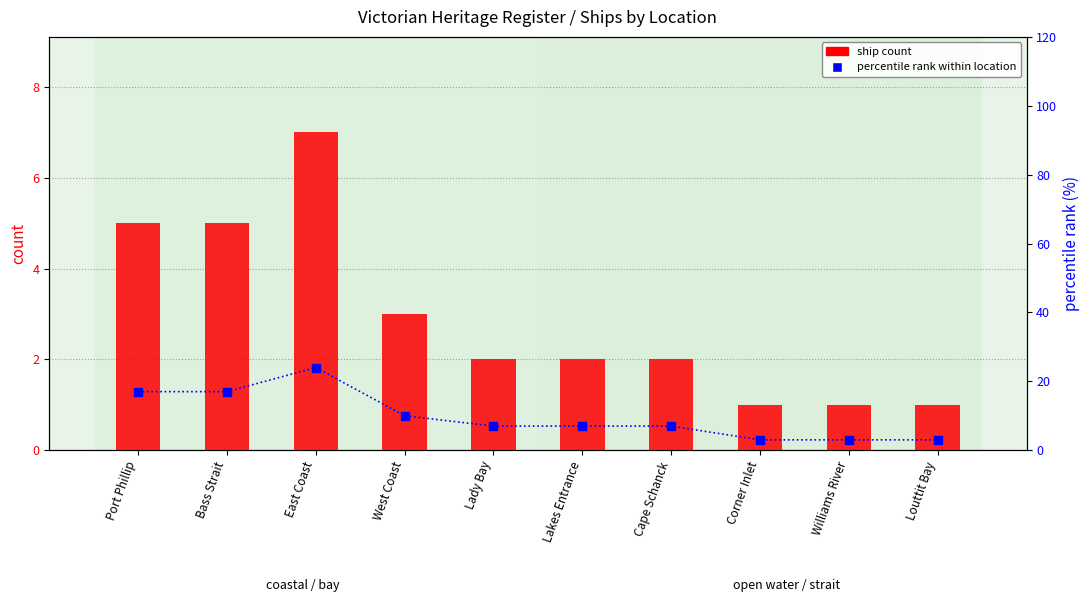

What is the total value across all series at Cape Schanck?

9